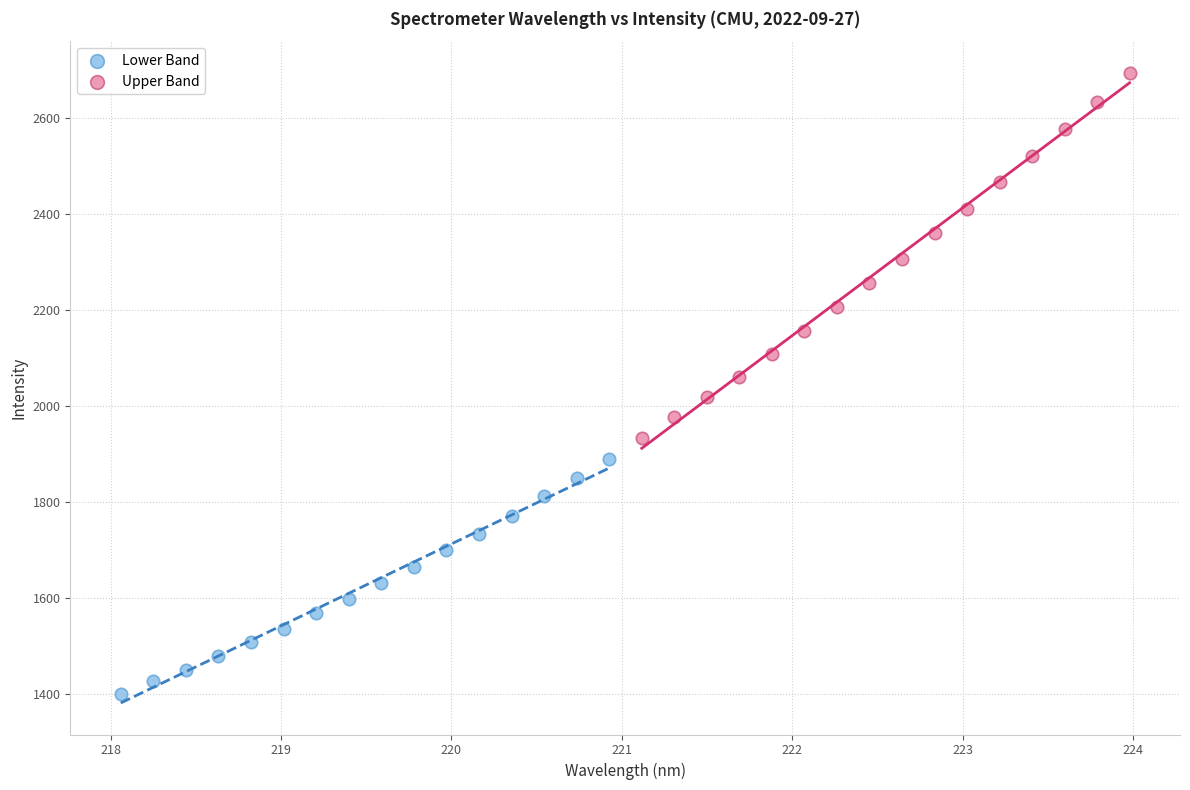

Which series contains the lowest Y value?

Lower Band